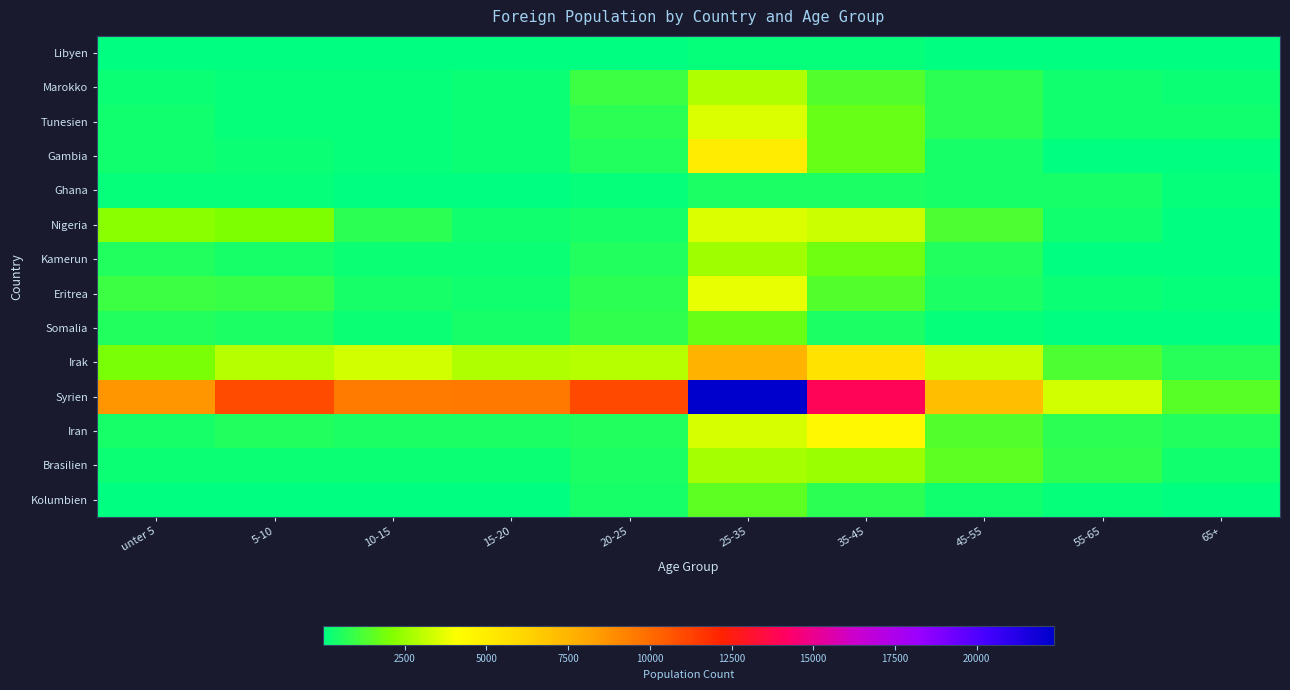

Which series changed the most between 15-20 and 45-55?

Syrien